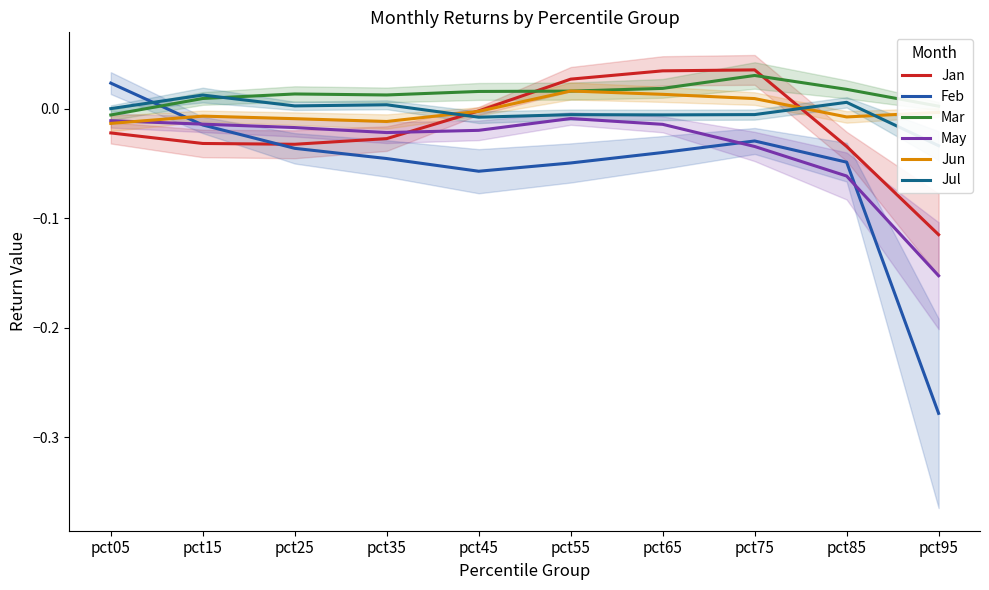

How many categories are shown in the chart?

10